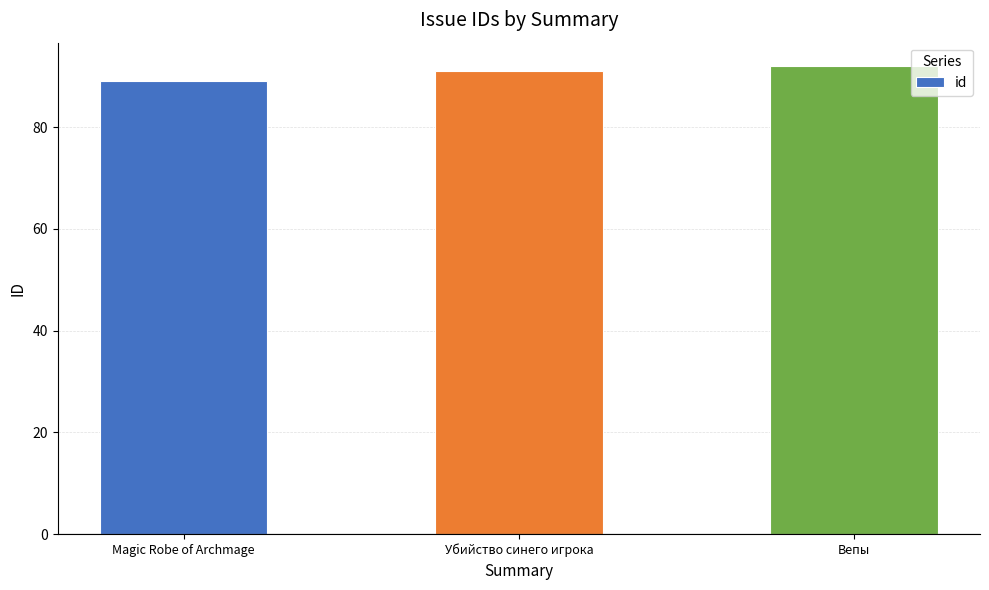

Between Убийство синего игрока and Вепы, which is larger?

Вепы